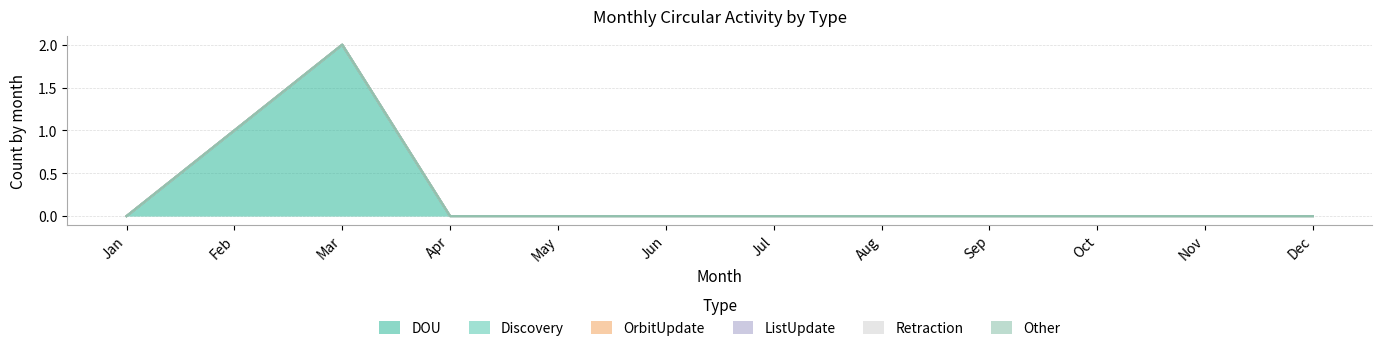

Which series changed the most between Jan and Oct?

DOU